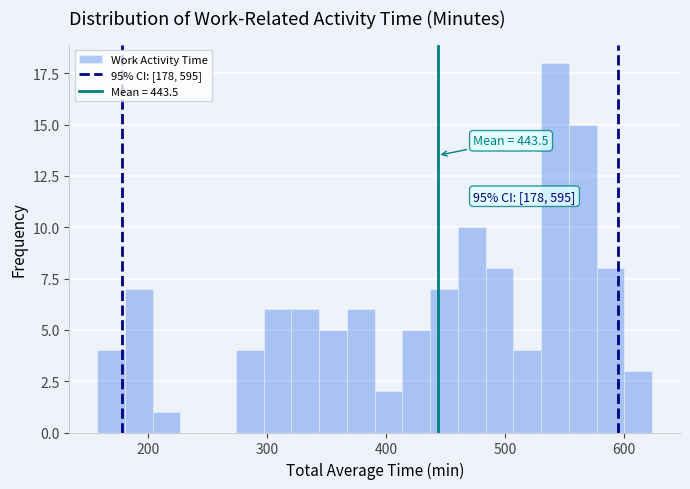

Read against the x-axis, roughly where is the centre of the tallest bar?

540